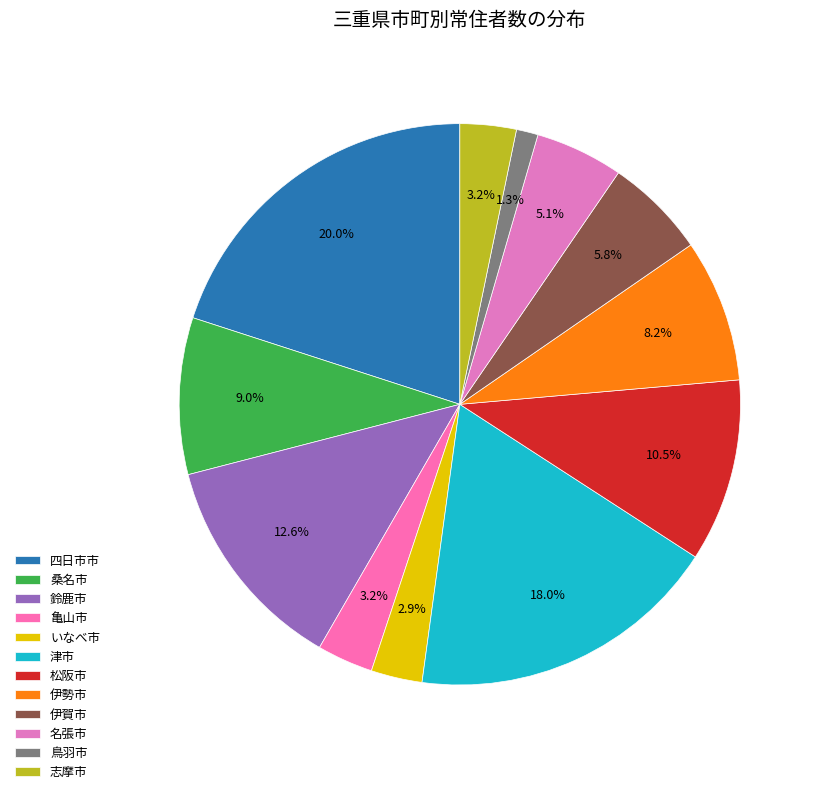

To the nearest percent, what portion does 松阪市 represent?

11%